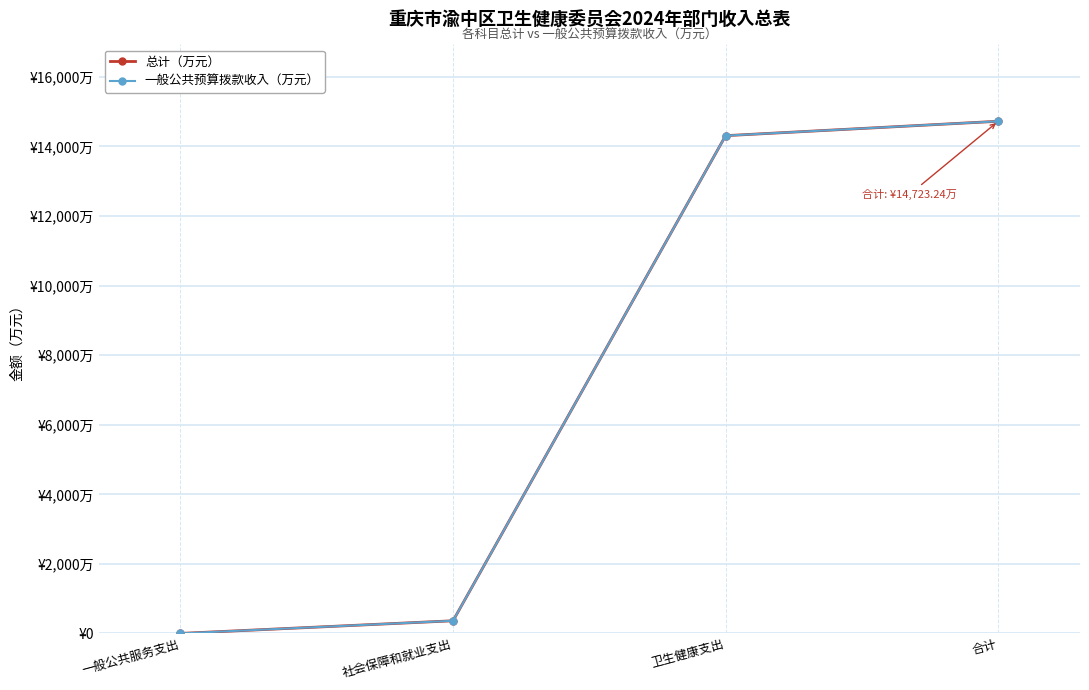

What is the total value across all series at 一般公共服务支出?

2.0